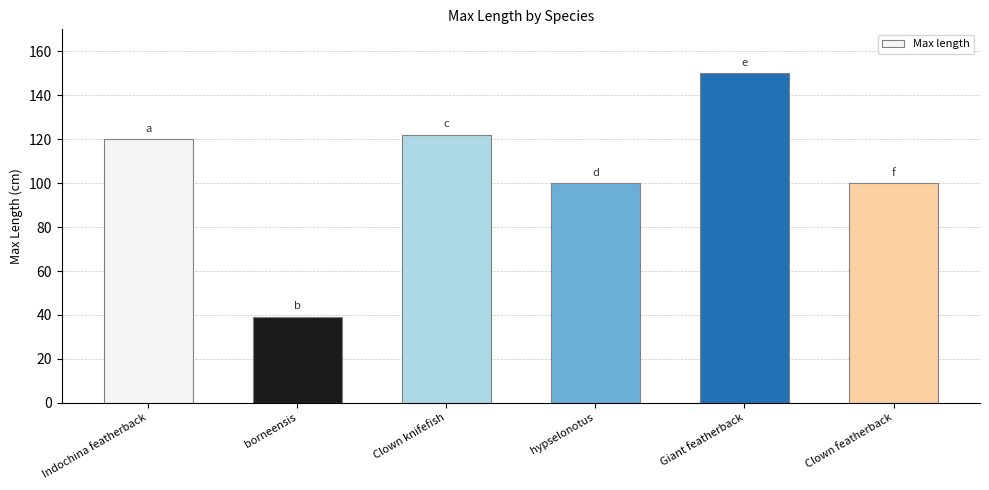

How many bars are there in total?

6